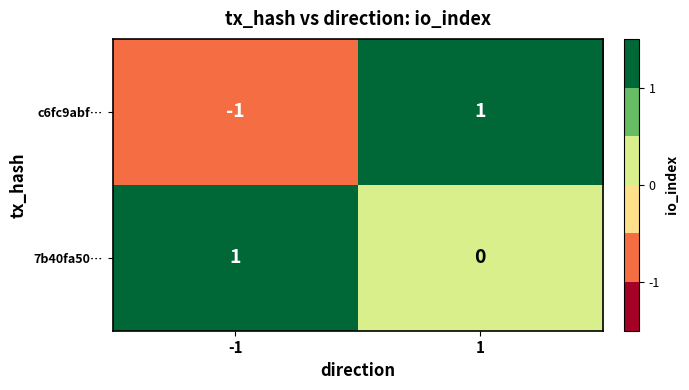

True or false: 7b40fa50… has a value of 0 at 1.

True